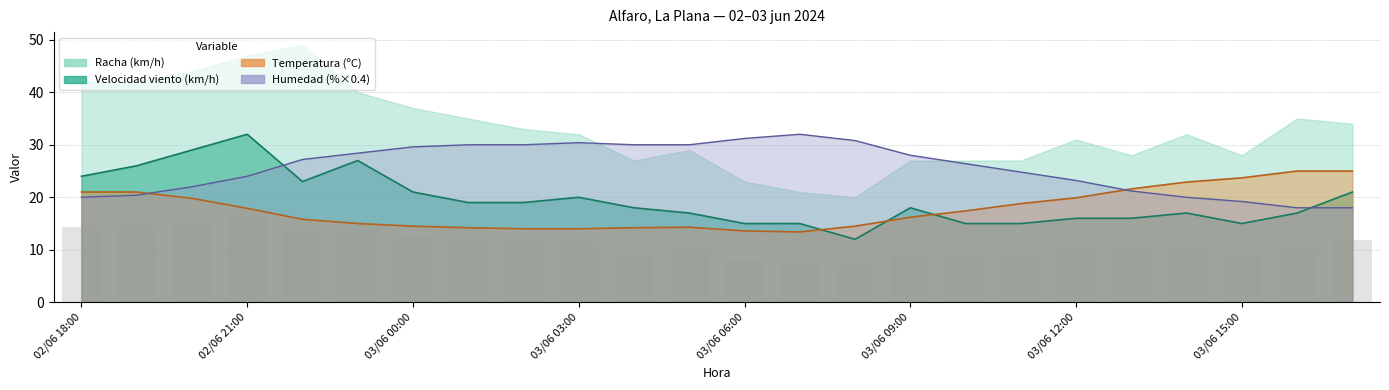

What is the difference between the Temperatura (C) values at 02/06 22:00 and 03/06 13:00?

5.8